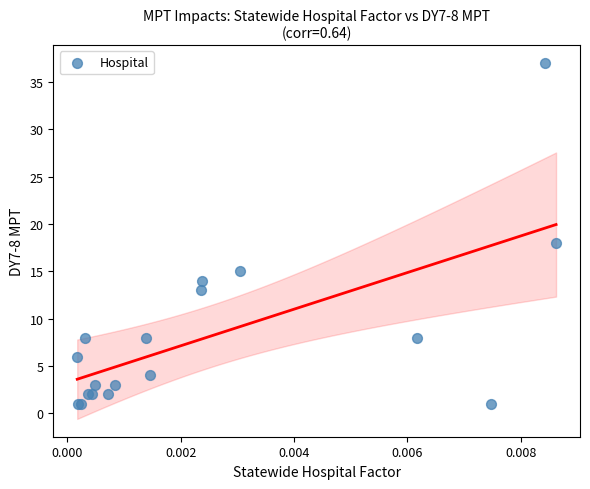

What Y value in the scatter plot is closest to 19?

18